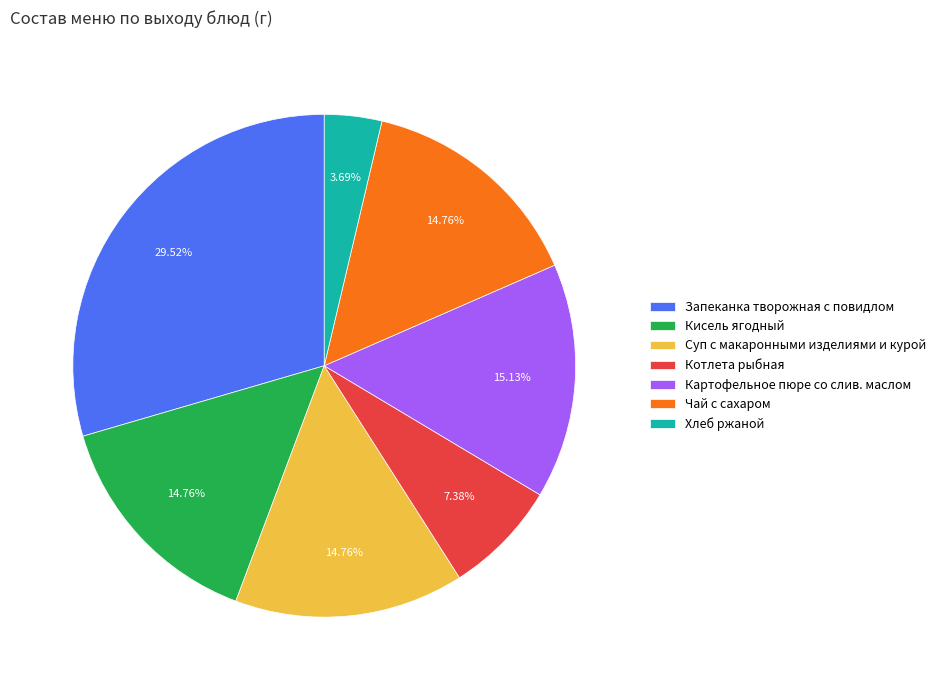

What is the smallest slice in the pie chart?

Хлеб ржаной